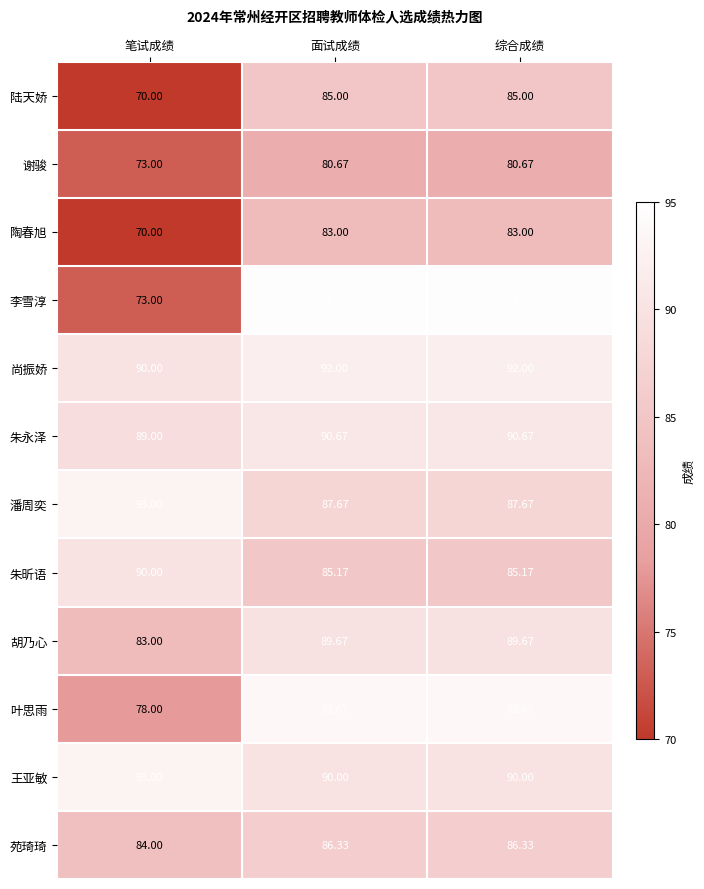

What is the spread (max minus min) of values at 综合成绩?

14.0